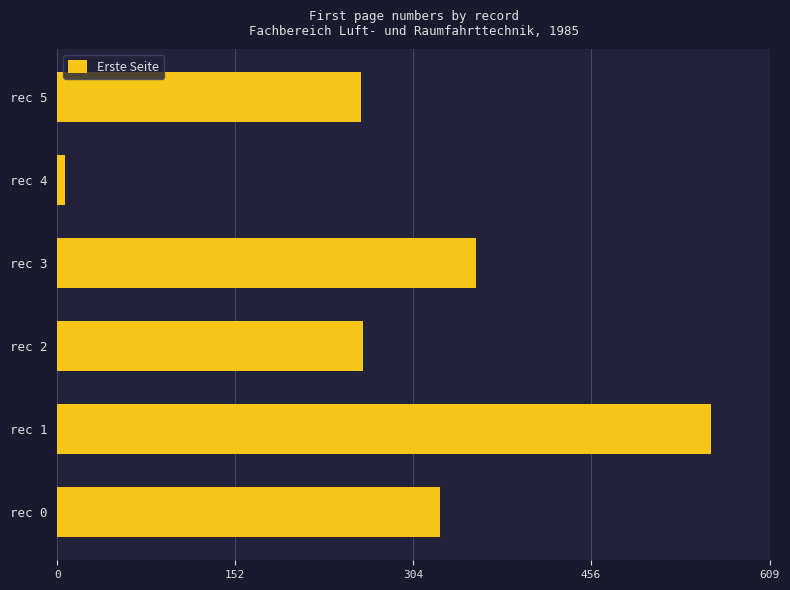

What is the difference between the second highest and second lowest values?

98